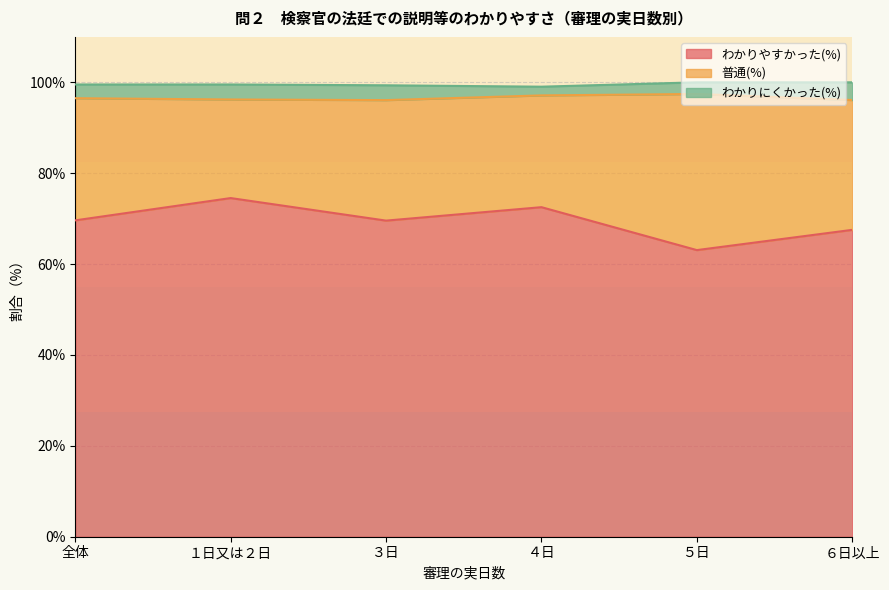

At which category is the sum across all series the highest?

５日